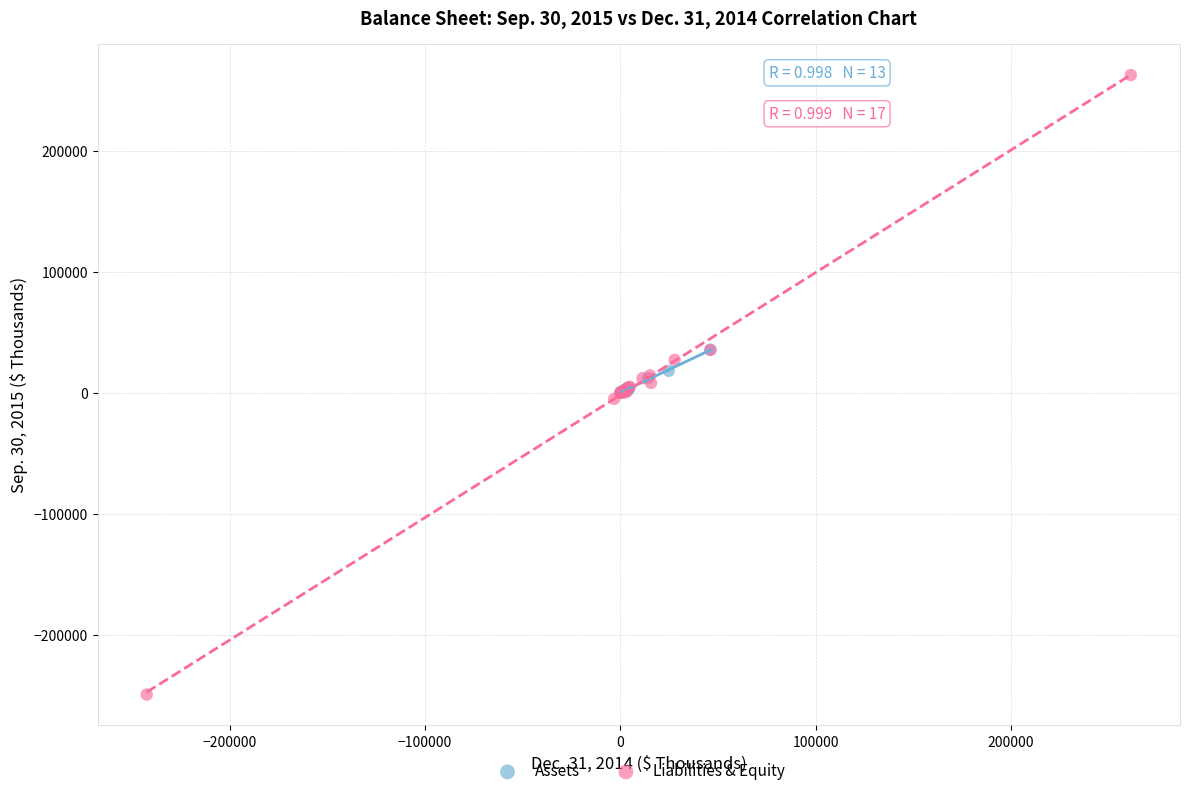

Which series has the widest spread of Y values?

Liabilities & Equity